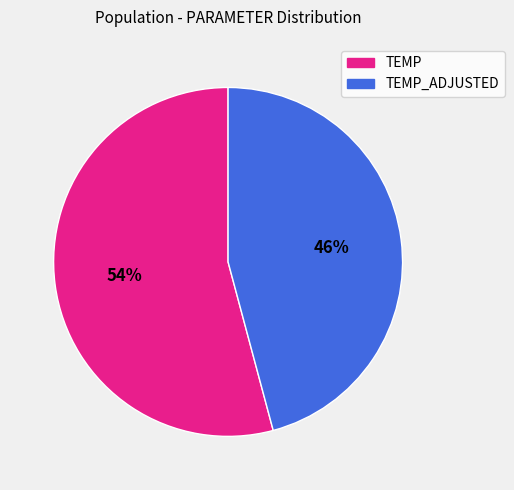

Is there any slice that represents more than half of the pie?

Yes